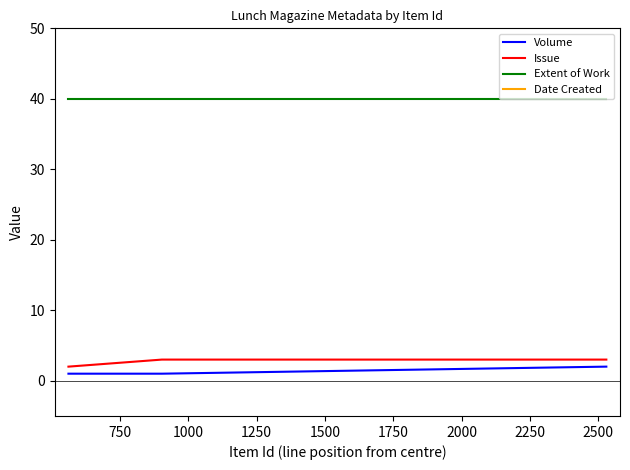

What is the total value across all series at 750?

2040